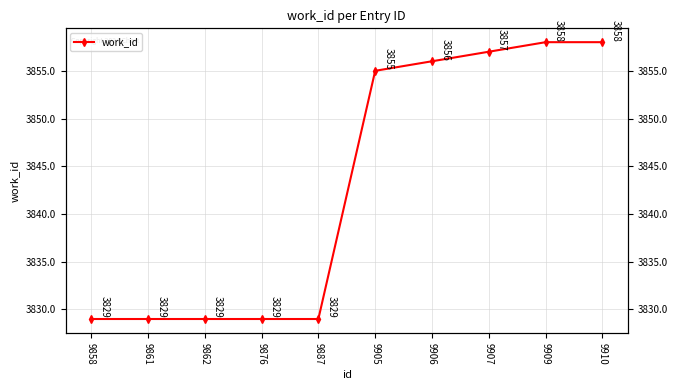

Reading right to left, extract all data points from this chart.

3858	3858	3857	3856	3855	3829	3829	3829	3829	3829